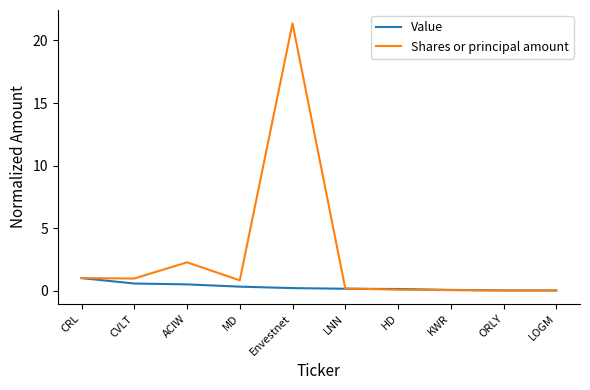

What is the maximum value shown in the chart?

21.4